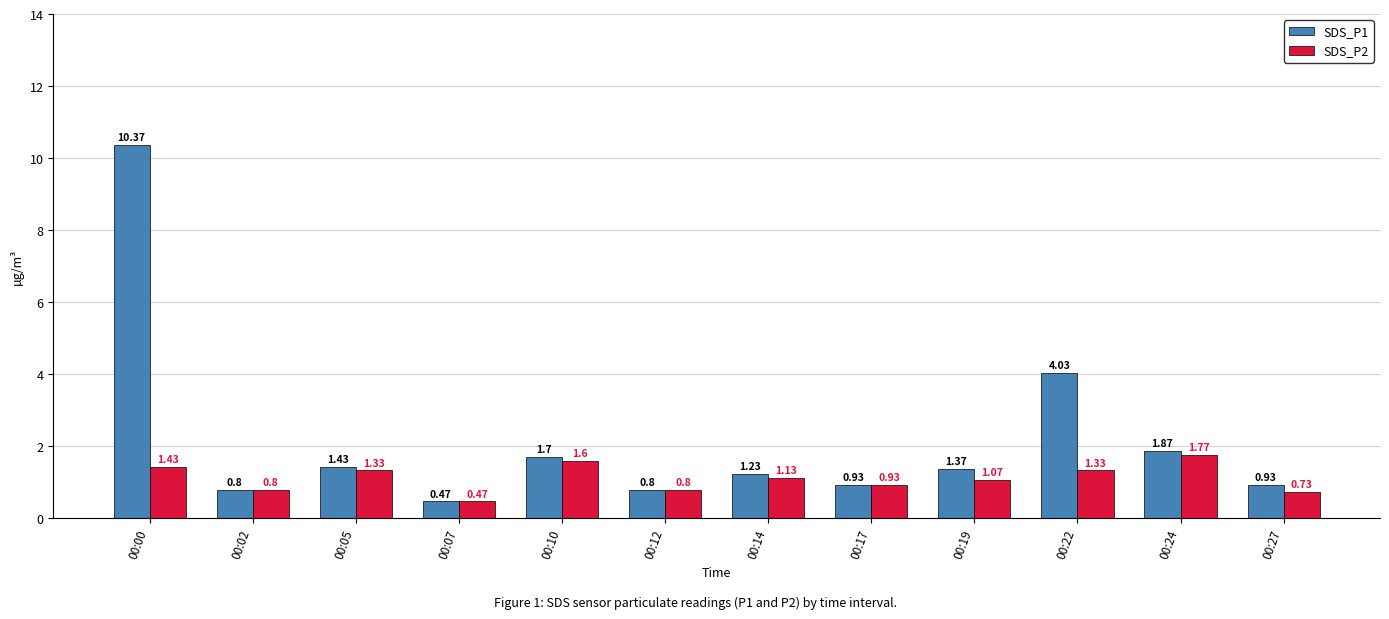

What is the difference between the highest and lowest values at 00:00?

8.9